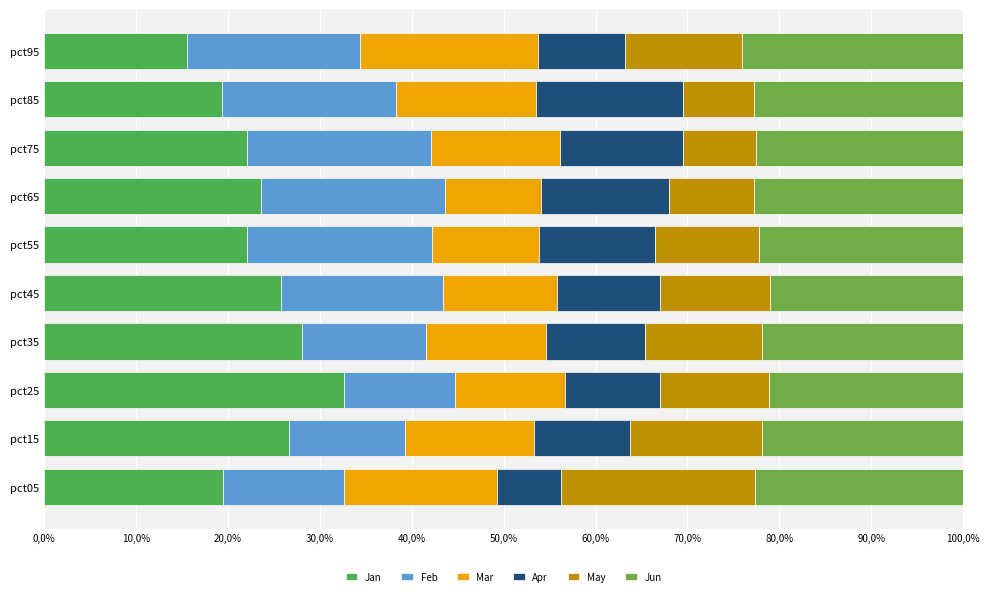

What is the average value of the Jan series?

23.5